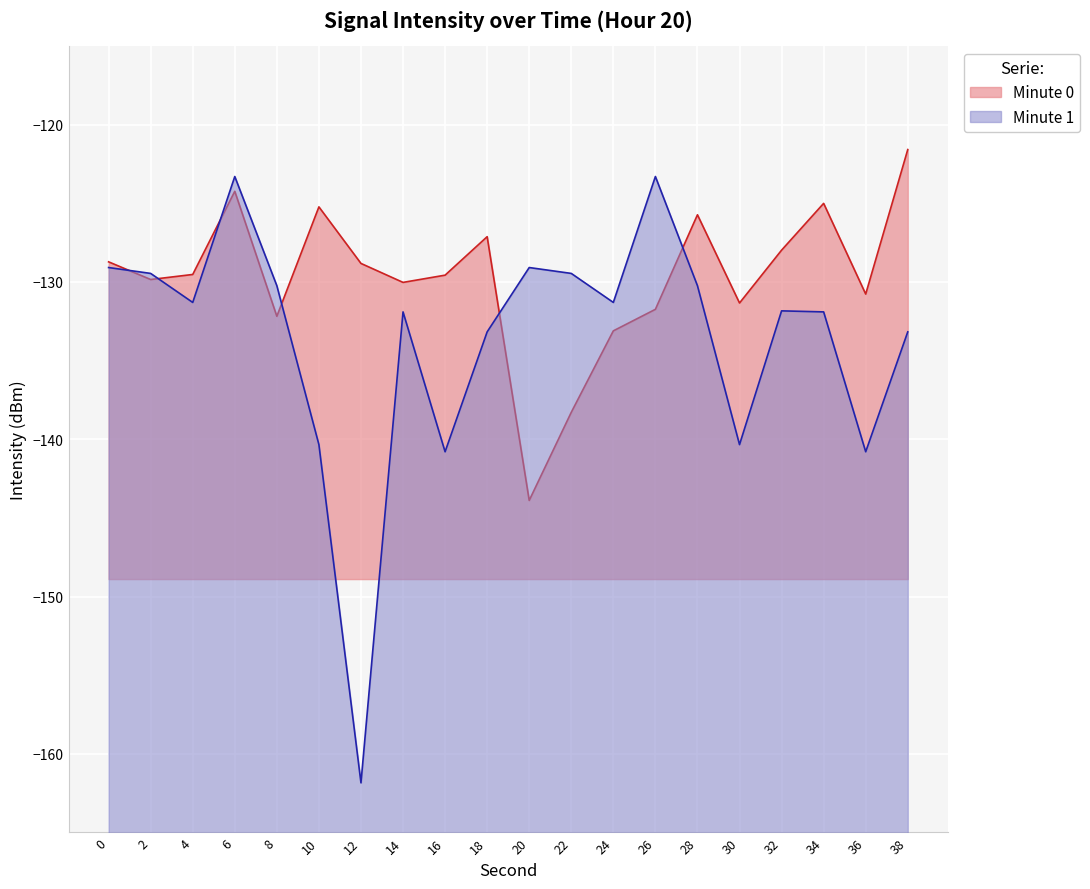

What is the difference between the values at 32 and 0?

0.7